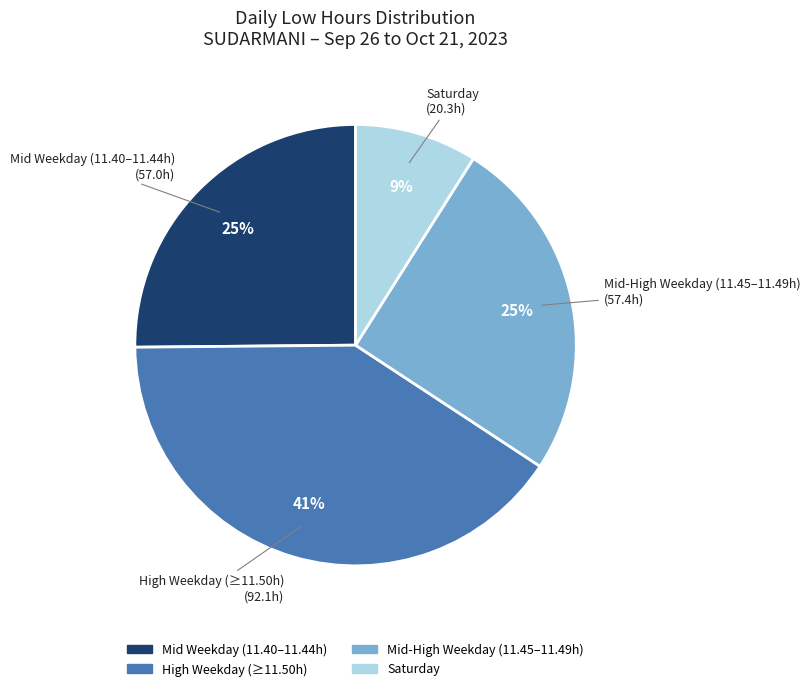

Does any single category account for the majority?

No